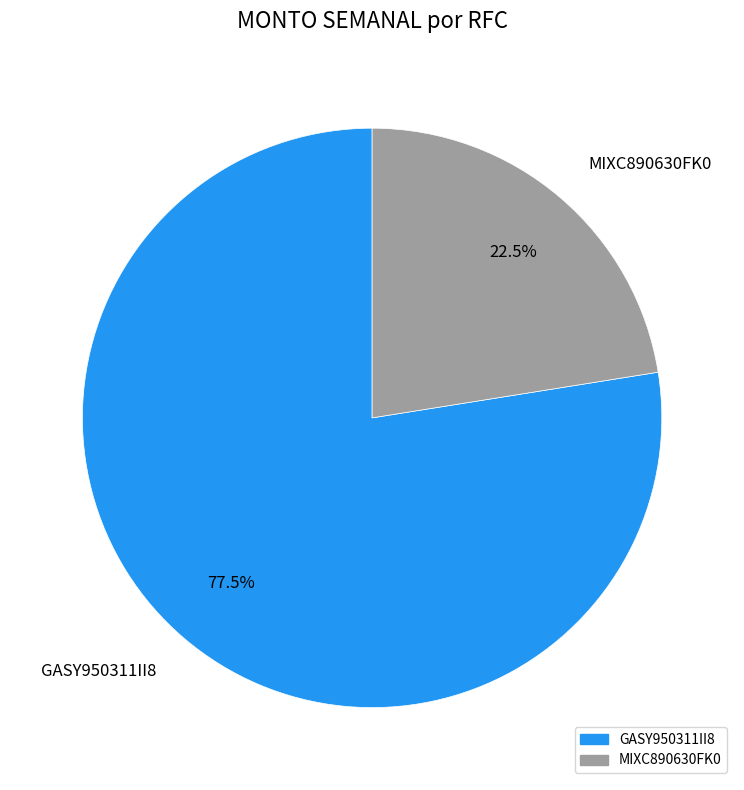

How many segments does this pie chart have?

2